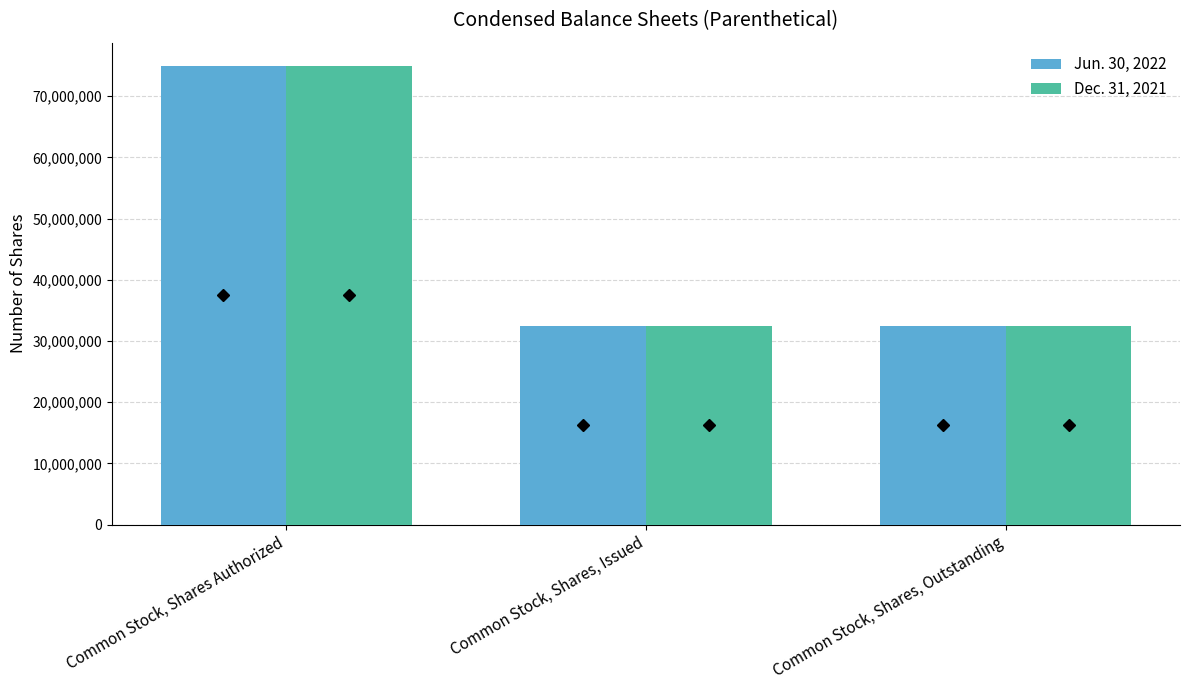

What is the total value across all series at Common Stock, Shares, Outstanding?

64834004